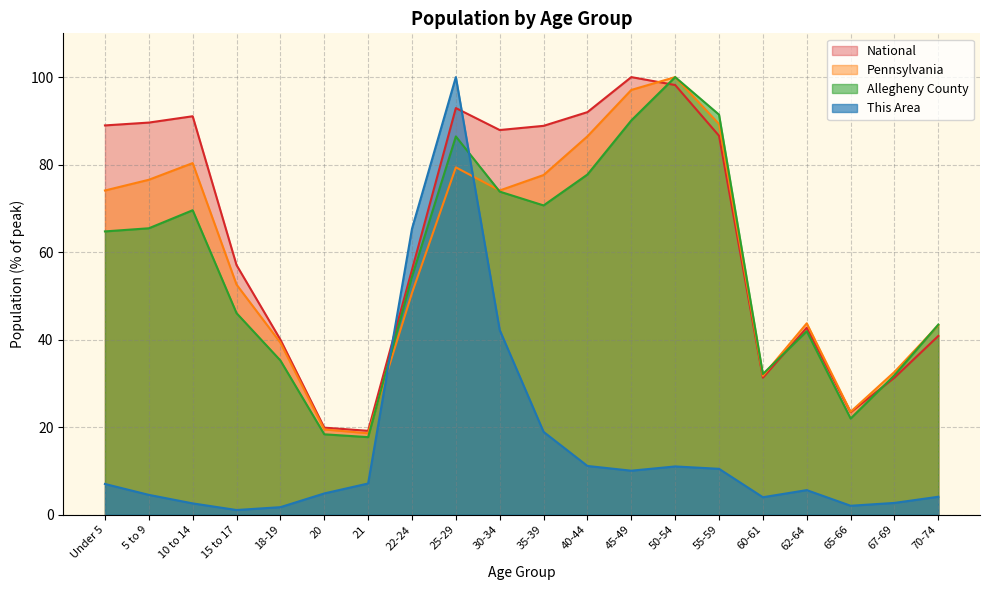

Reading right to left, list all the values displayed in this chart.

This Area: 4.1	2.7	2.1	5.6	4.0	10.5	11.0	10.1	11.1	18.9	42.2	100.0	65.4	7.1	4.9	1.7	1.1	2.6	4.5	7.0
Allegheny County: 43.5	31.9	22.0	41.9	32.2	91.4	100.0	90.1	77.7	70.7	73.8	86.4	54.4	17.7	18.4	35.3	46.1	69.6	65.5	64.7
Pennsylvania: 43.3	32.6	23.5	43.7	31.7	89.3	100.0	97.1	86.5	77.6	74.1	79.4	50.7	18.6	19.5	39.3	52.6	80.3	76.5	74.1
National: 40.9	31.3	23.4	42.7	31.3	86.6	98.2	100.0	92.0	88.9	87.9	92.9	56.0	19.2	19.9	40.0	57.0	91.1	89.6	89.0